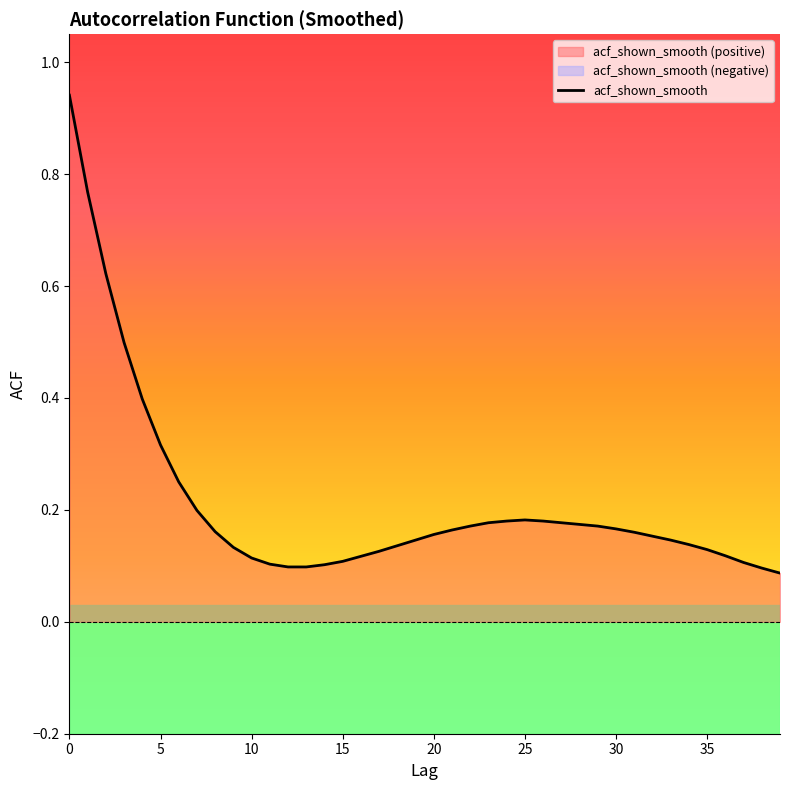

The chart shows a value of 0.3 at 24. True or false?

False